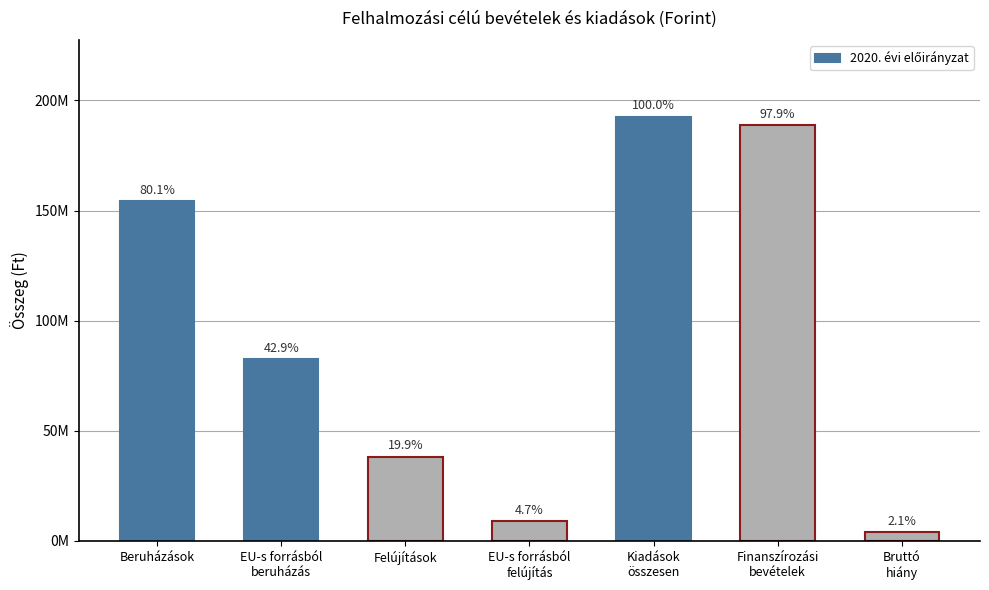

What is the greatest value displayed?

192688109